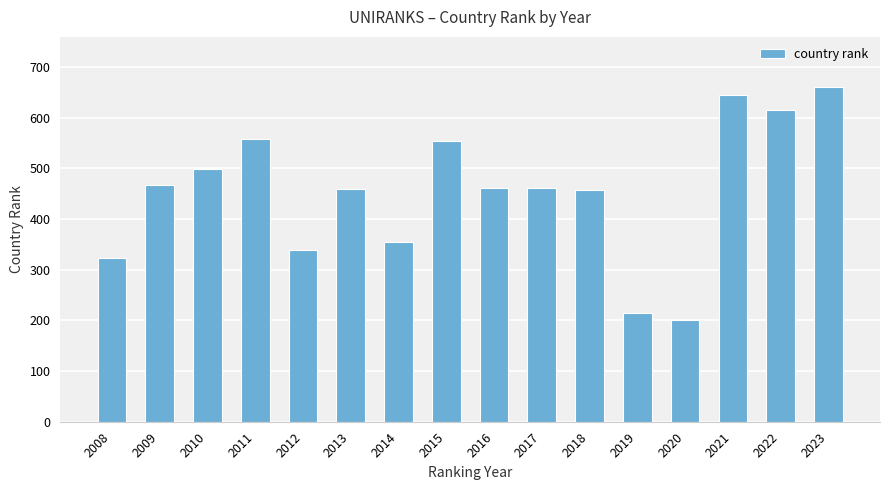

How many bars are there in total?

16